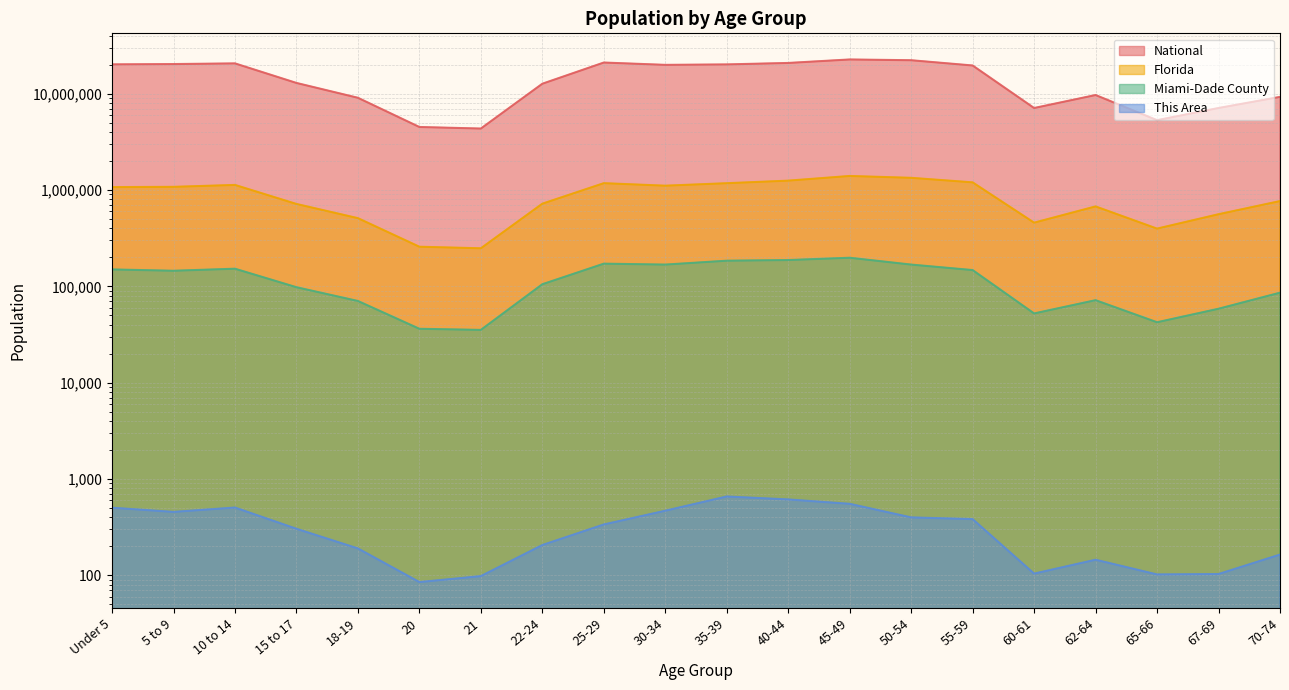

What is the total value across all series at 10 to 14?

21961087